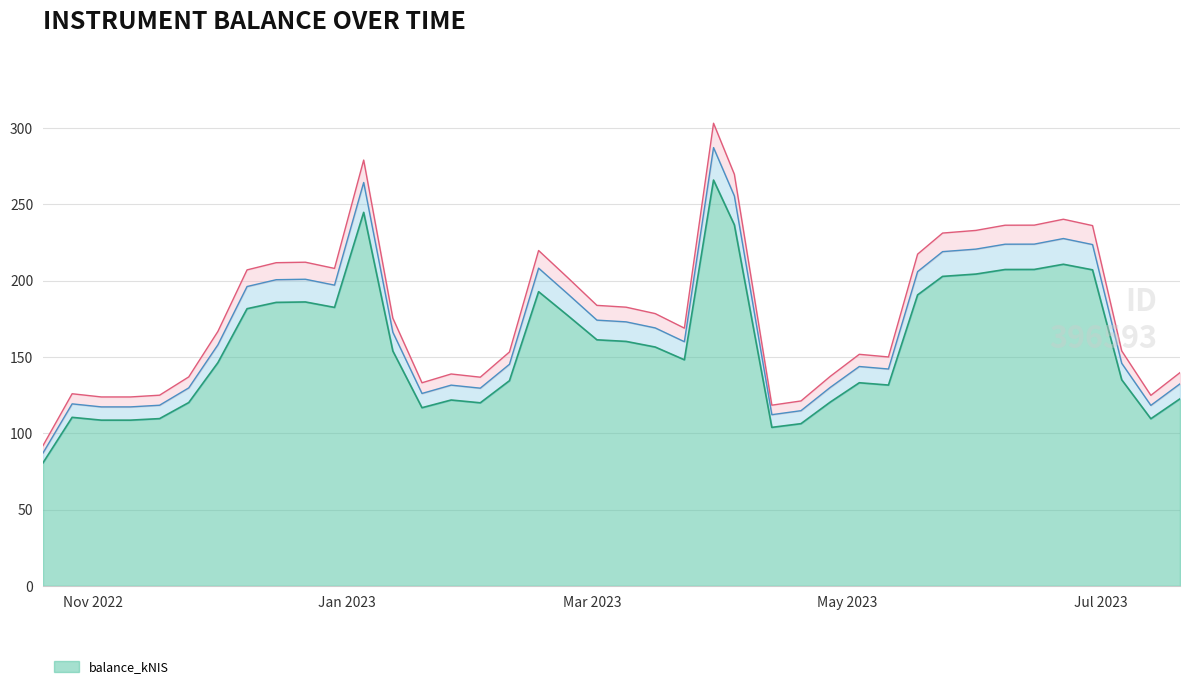

Reading left to right, what are all the values shown in this chart?

2022-10-20=87.1	2022-10-27=119.3	2022-11-03=117.3	2022-11-10=117.3	2022-11-17=118.4	2022-11-24=129.8	2022-12-01=158.0	2022-12-08=196.2	2022-12-15=200.6	2022-12-22=200.9	2022-12-29=197.1	2023-01-05=264.4	2023-01-12=166.2	2023-01-19=126.1	2023-01-26=131.6	2023-02-02=129.6	2023-02-09=145.2	2023-02-16=208.2	2023-02-23=191.3	2023-03-02=174.2	2023-03-09=173.0	2023-03-16=169.0	2023-03-23=160.0	2023-03-30=287.2	2023-04-04=255.5	2023-04-13=112.2	2023-04-20=114.8	2023-04-27=130.0	2023-05-04=143.8	2023-05-11=142.1	2023-05-18=205.9	2023-05-24=219.0	2023-06-01=220.7	2023-06-08=223.9	2023-06-15=223.9	2023-06-22=227.6	2023-06-29=223.7	2023-07-06=145.9	2023-07-13=118.3	2023-07-20=132.4